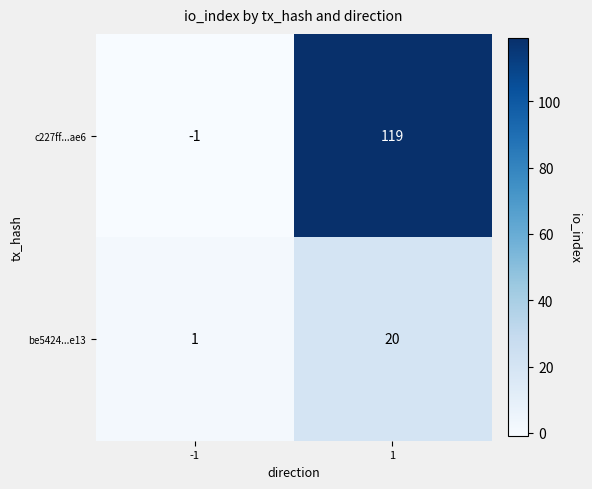

Which series changed the most between -1 and 1?

c227ff...ae6